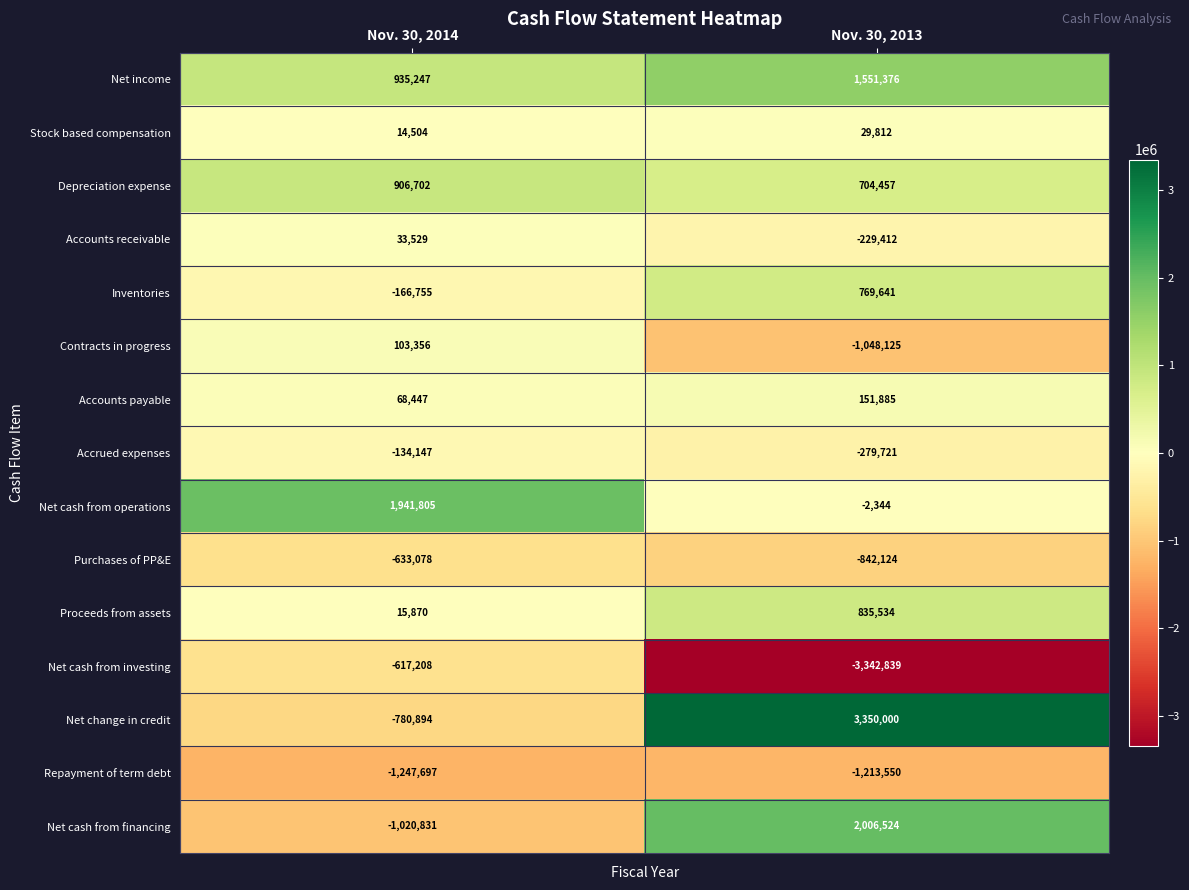

What is the spread (max minus min) of values at Nov. 30, 2014?

3189502